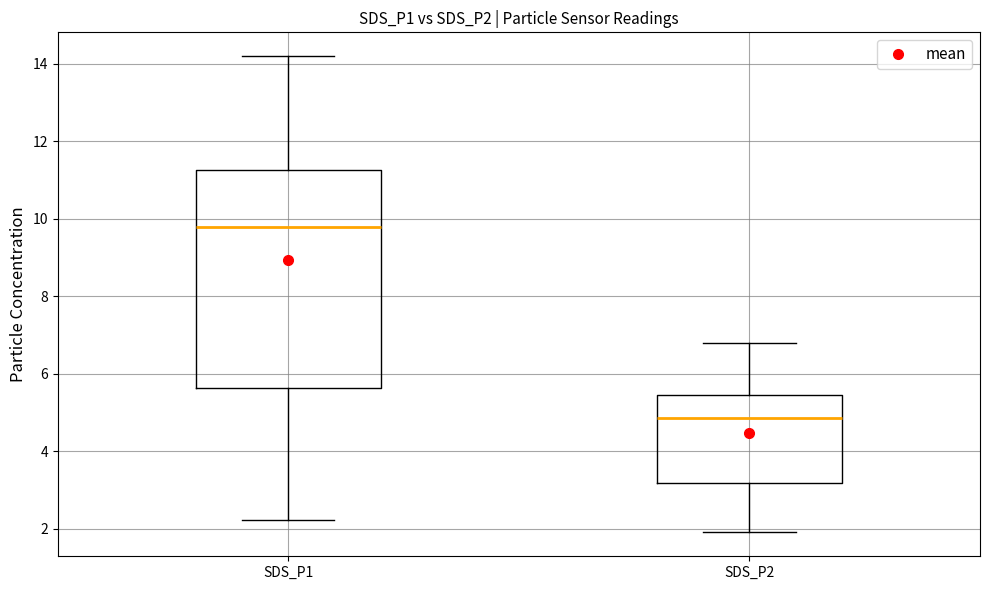

Reading left to right, transcribe this box plot: for each box, give where its median line is, the range the box spans, and where its two whiskers end, as read against the y-axis. The values are not printed on the chart, so give them approximately, as read against the axis.

SDS_P1: median 9.8, box 5.6 to 11.2, whiskers 2.2 to 14.2
SDS_P2: median 4.8, box 3.2 to 5.4, whiskers 2.0 to 6.8